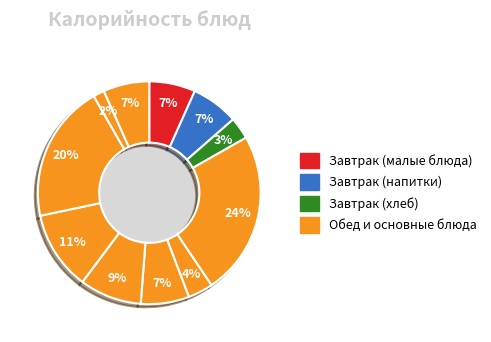

How many segments does this pie chart have?

11